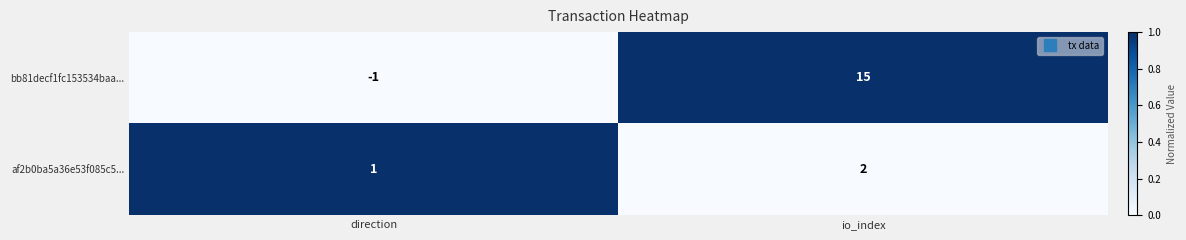

Reading left to right, list all the values displayed in this chart.

bb81decf1fc153534baa...: -1	15
af2b0ba5a36e53f085c5...: 1	2